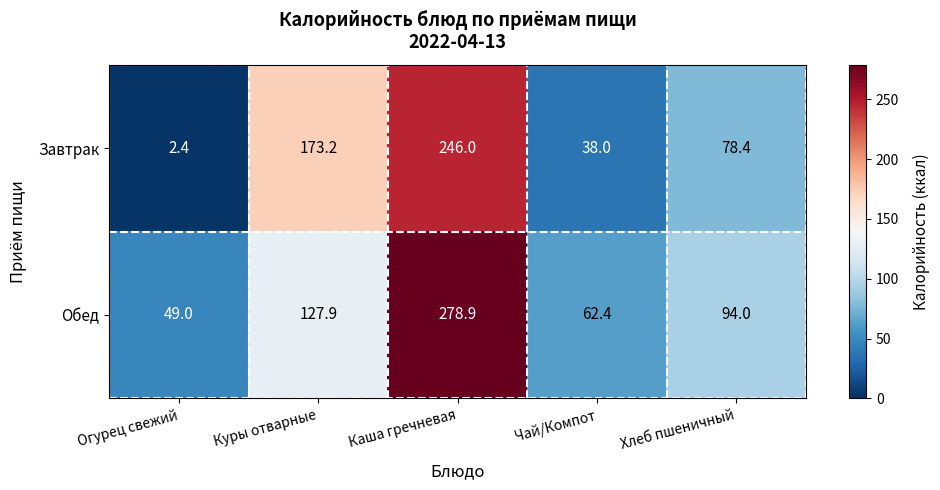

Count the number of categories in the chart.

5